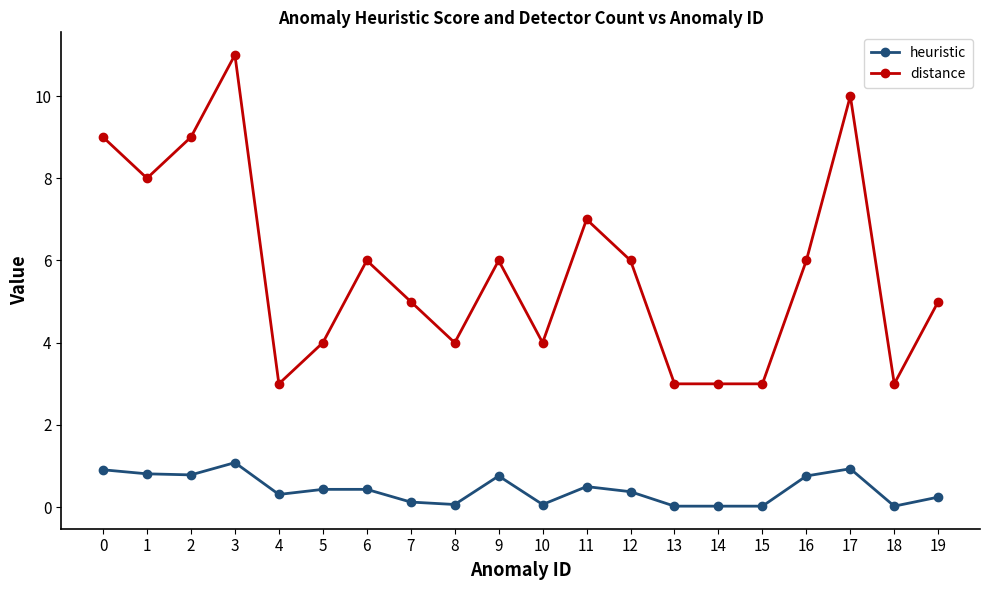

What is the value of the distance point at the 19th from the left?

3.0